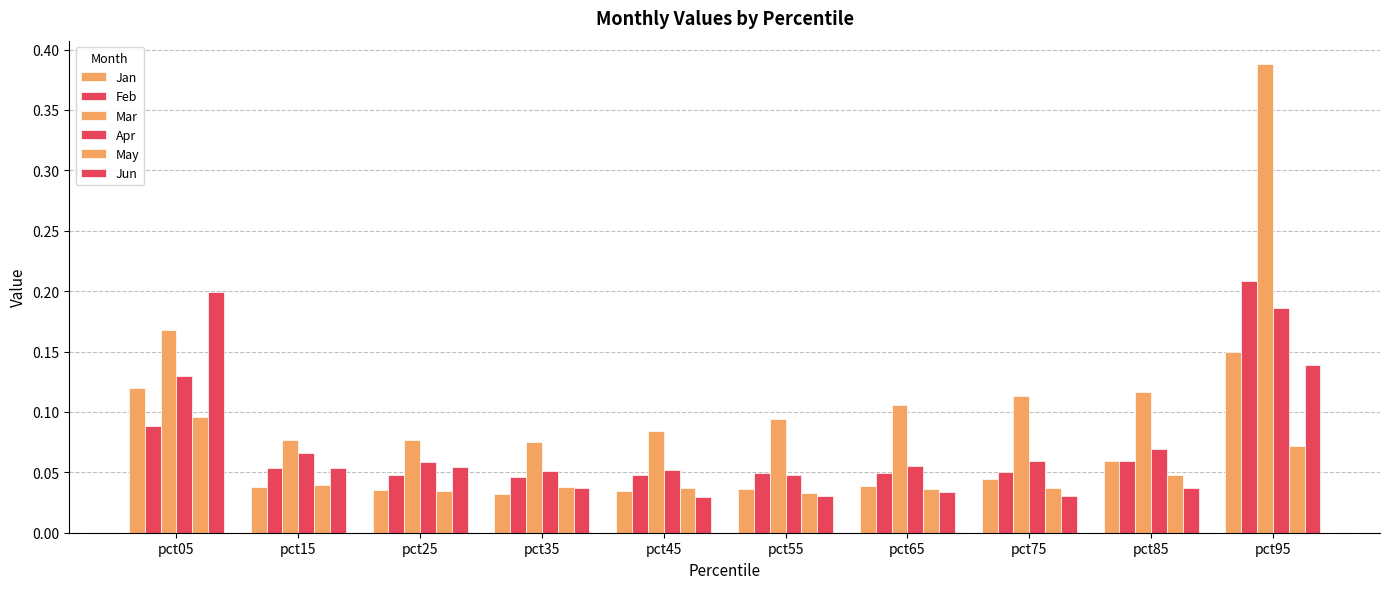

What is the average value of the Jun series?

0.1